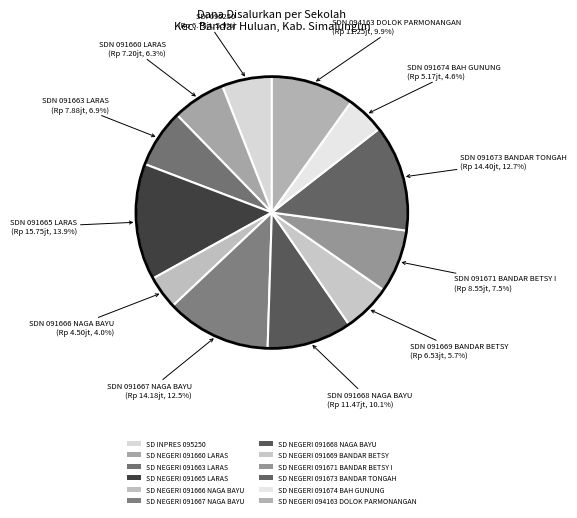

Does SD NEGERI 094163 DOLOK PARMONANGAN represent more than half of the total?

No